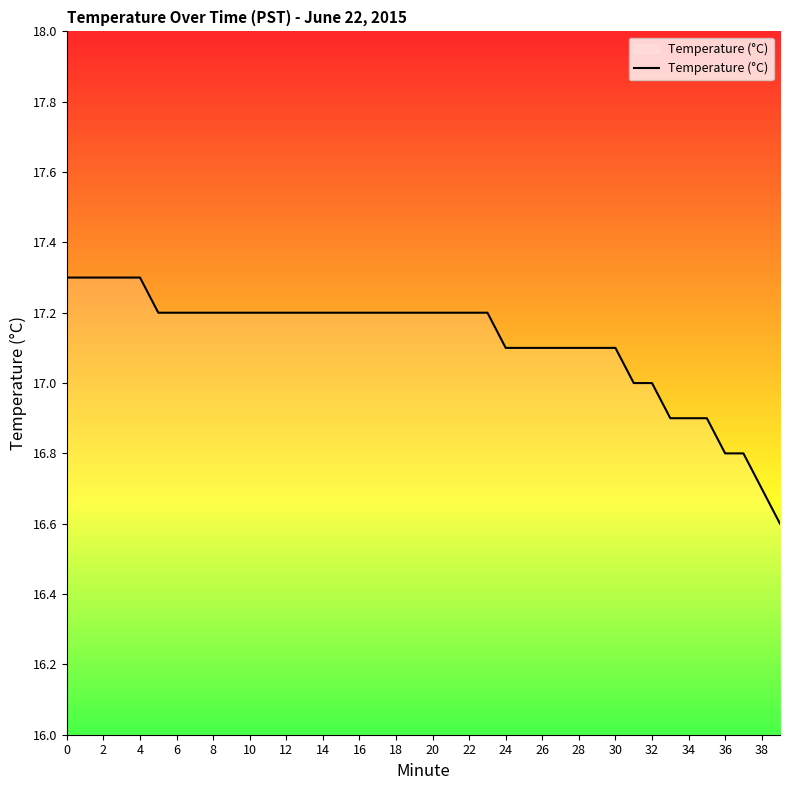

What is the minimum value shown in the chart?

16.6